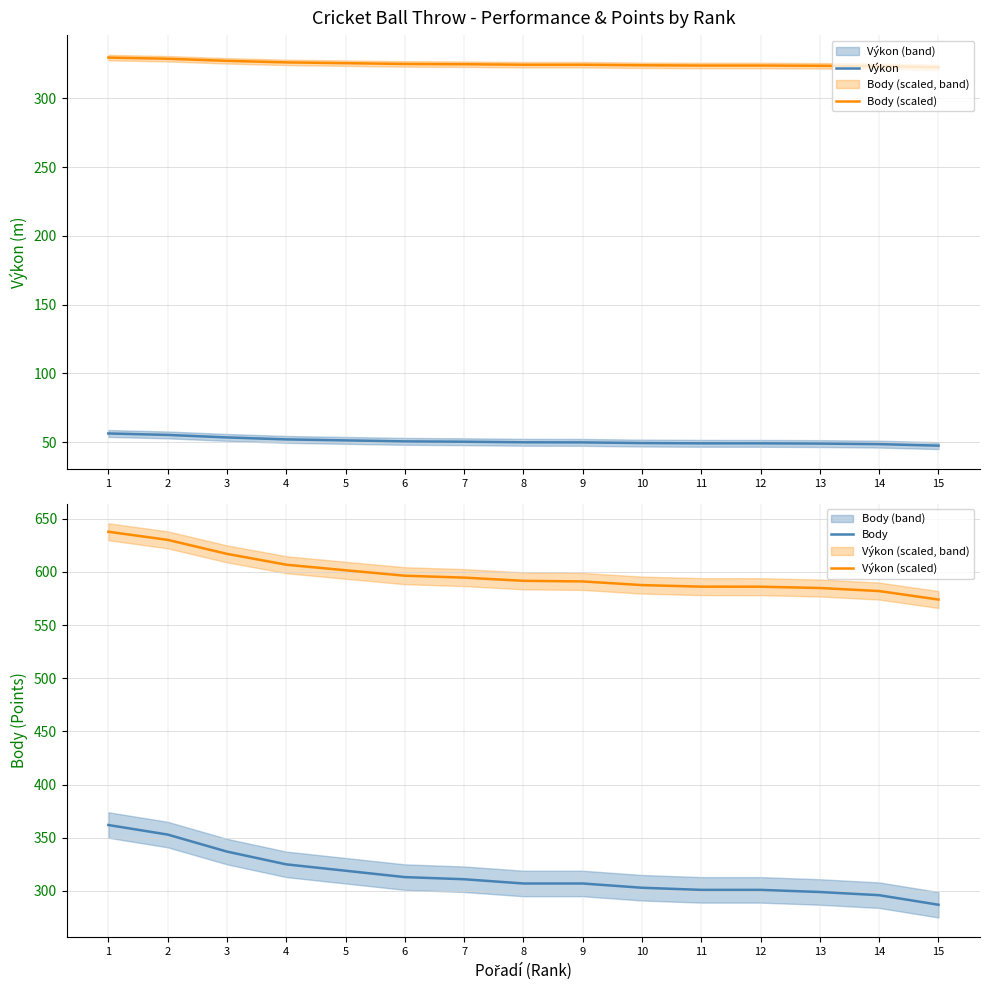

What are all the series names shown in the legend?

Výkon, Body (scaled), Body, Výkon (scaled)